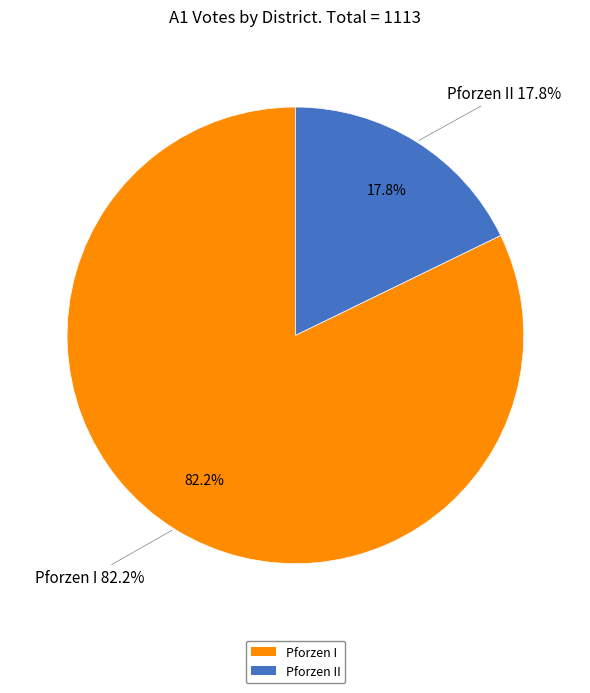

True or false: Briefwahl Pforzen accounts for 0% of the total.

True